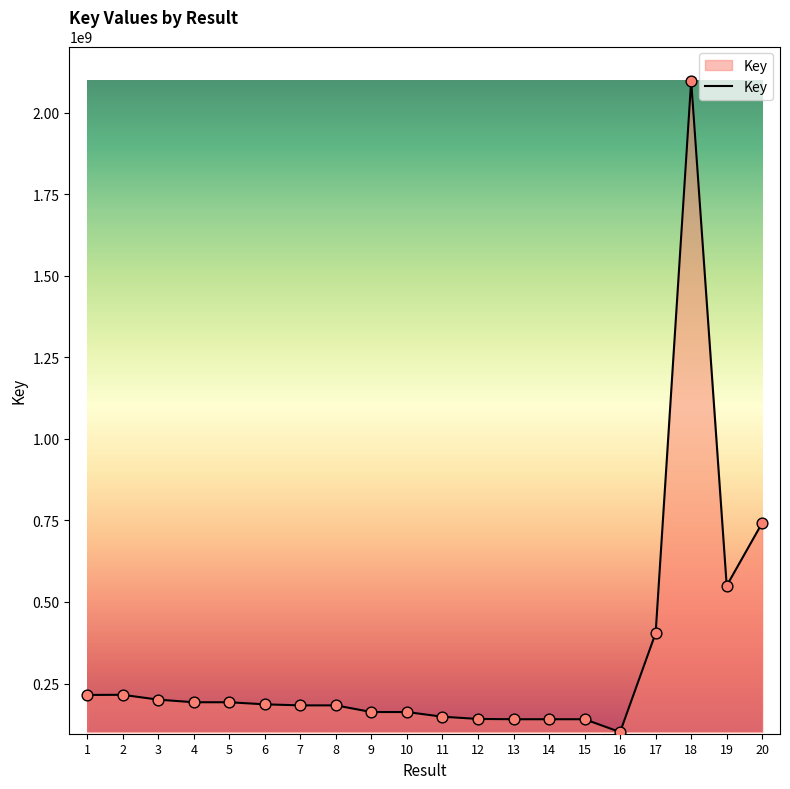

Between 17 and 16, which is larger?

17